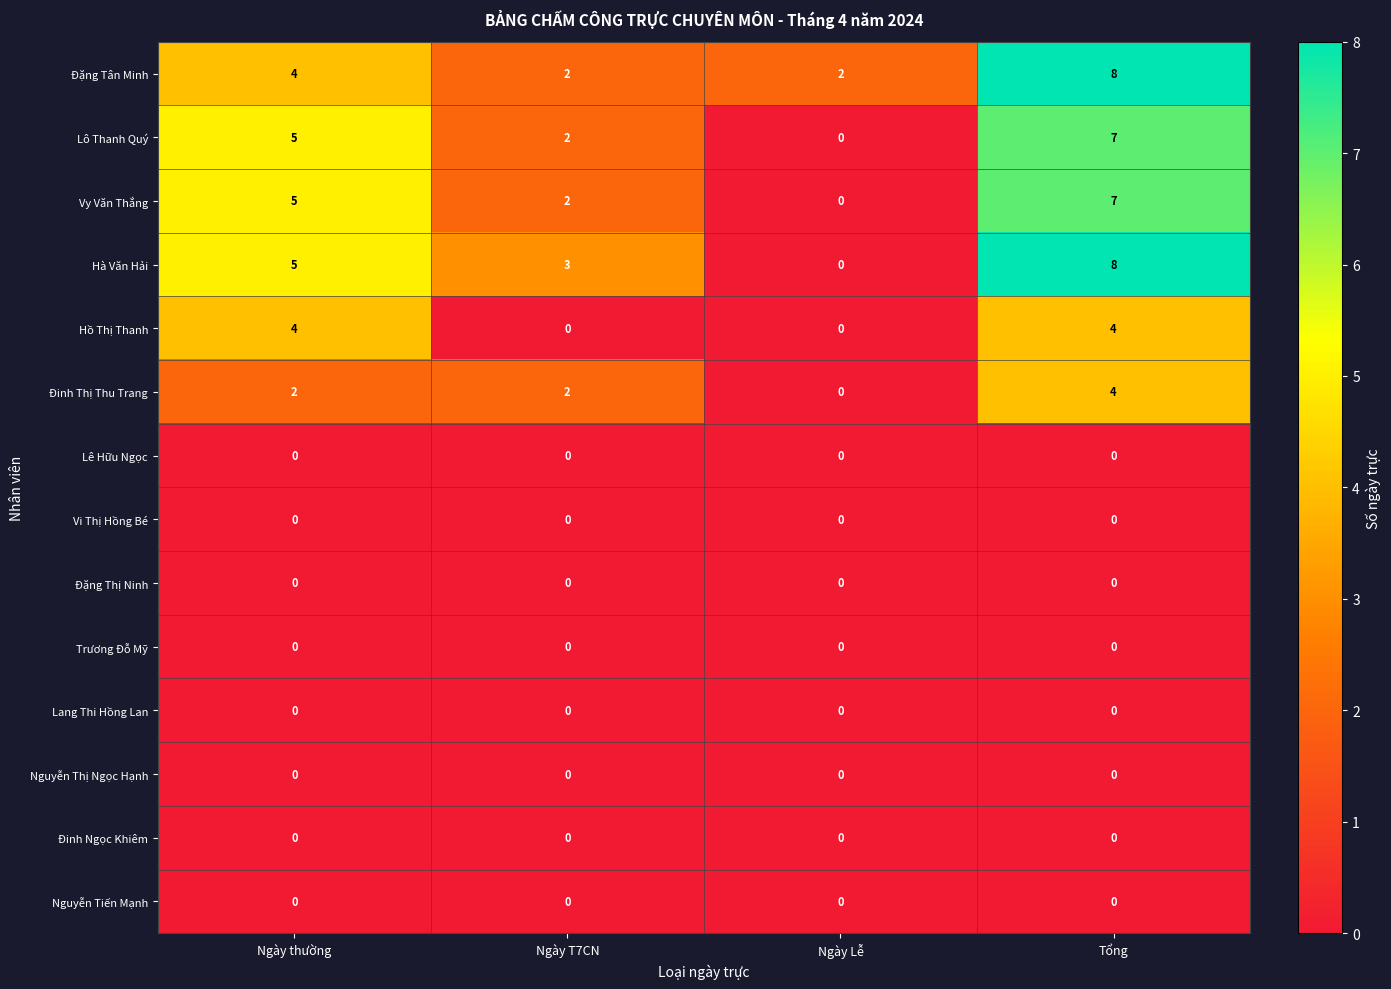

What is the maximum value shown in the chart?

8